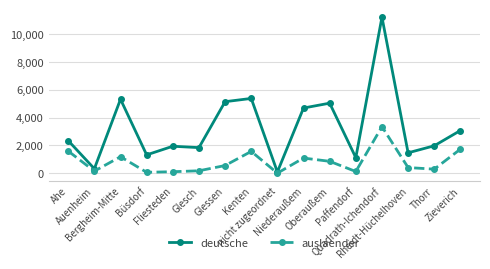

Where is the first local minimum for deutsche?

Auenheim